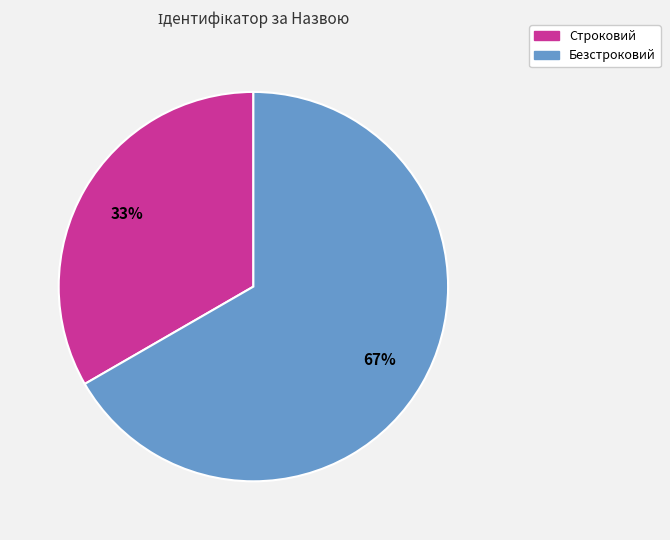

Approximately how many times larger is the value at Строковий compared to Безстроковий?

0.5